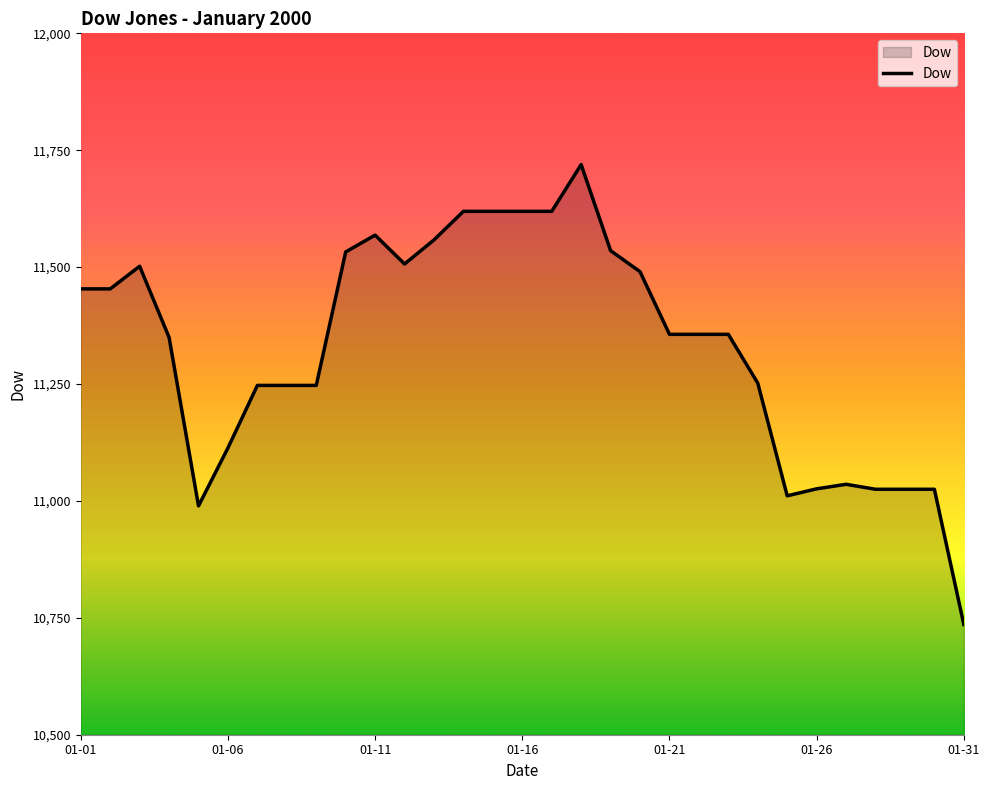

What is the difference between the maximum and minimum values?

983.4